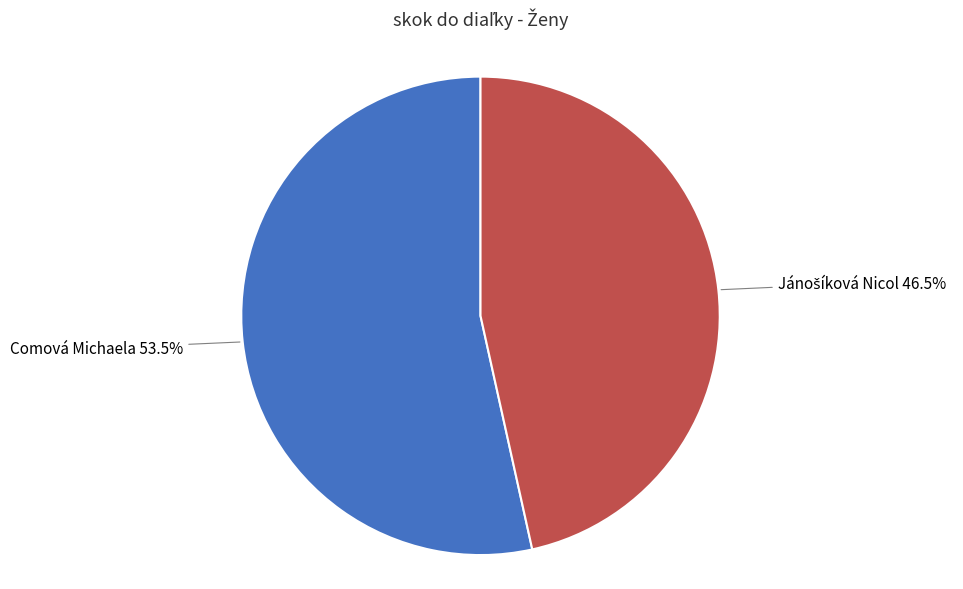

What percentage is NOT represented by Comová Michaela?

46.5%